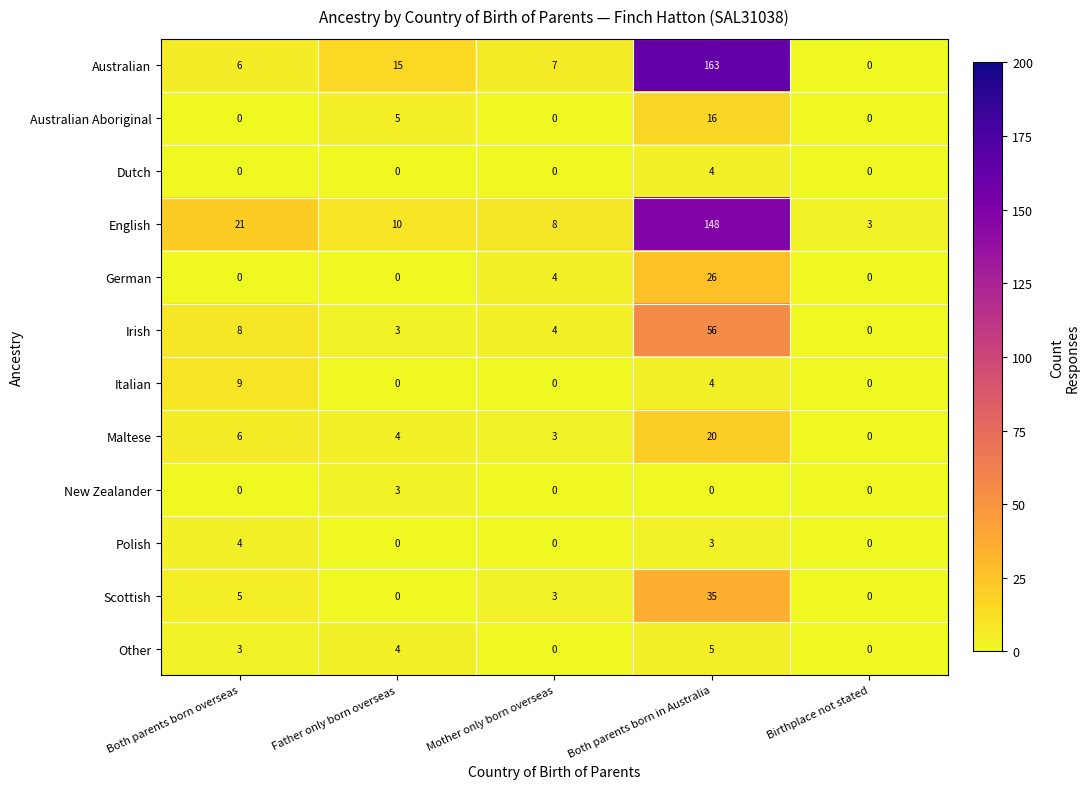

Is it true that Dutch equals 3 at Mother only born overseas?

False